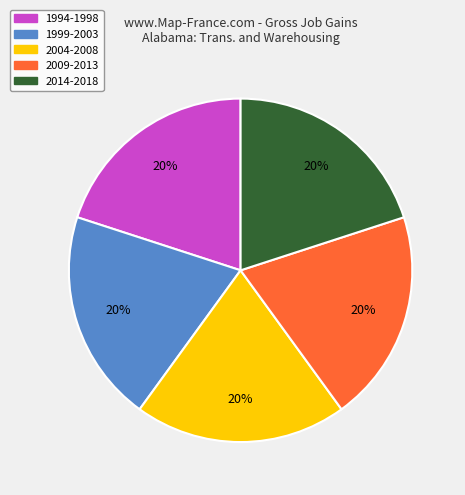

Combined, do 2004-2008 and 2014-2018 account for over 50%?

No